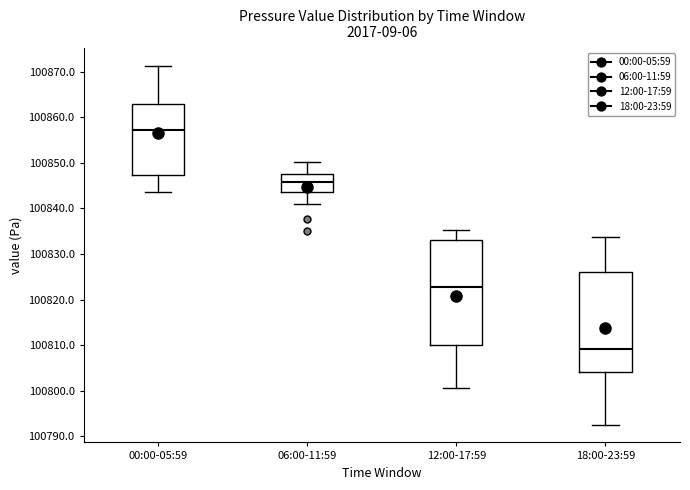

Reading left to right, transcribe this box plot: for each box, give where its median line is, the range the box spans, and where its two whiskers end, as read against the y-axis. The values are not printed on the chart, so give them approximately, as read against the axis.

00:00-05:59: median 100857, box 100847 to 100863, whiskers 100844 to 100871
06:00-11:59: median 100846, box 100844 to 100848, whiskers 100841 to 100850
12:00-17:59: median 100823, box 100810 to 100833, whiskers 100801 to 100835
18:00-23:59: median 100809, box 100804 to 100826, whiskers 100793 to 100834